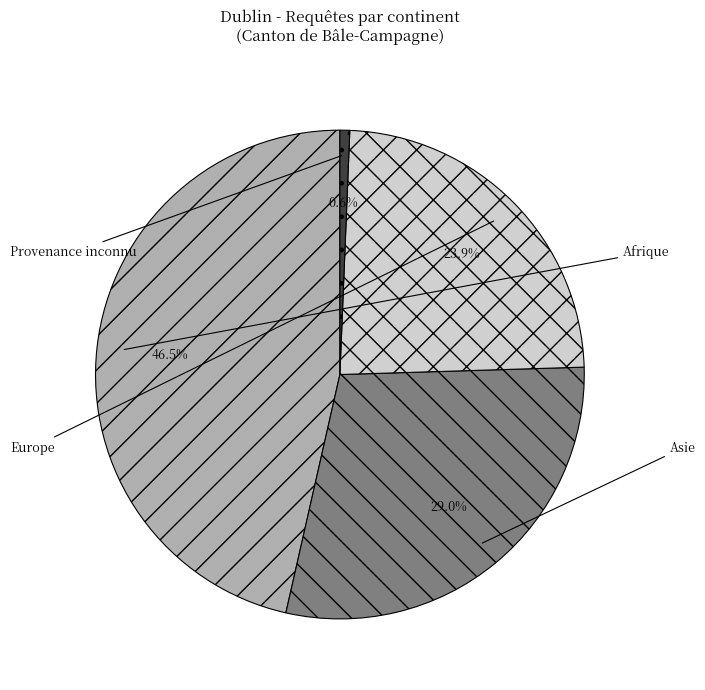

To the nearest percent, what percentage of the pie is Afrique?

46%